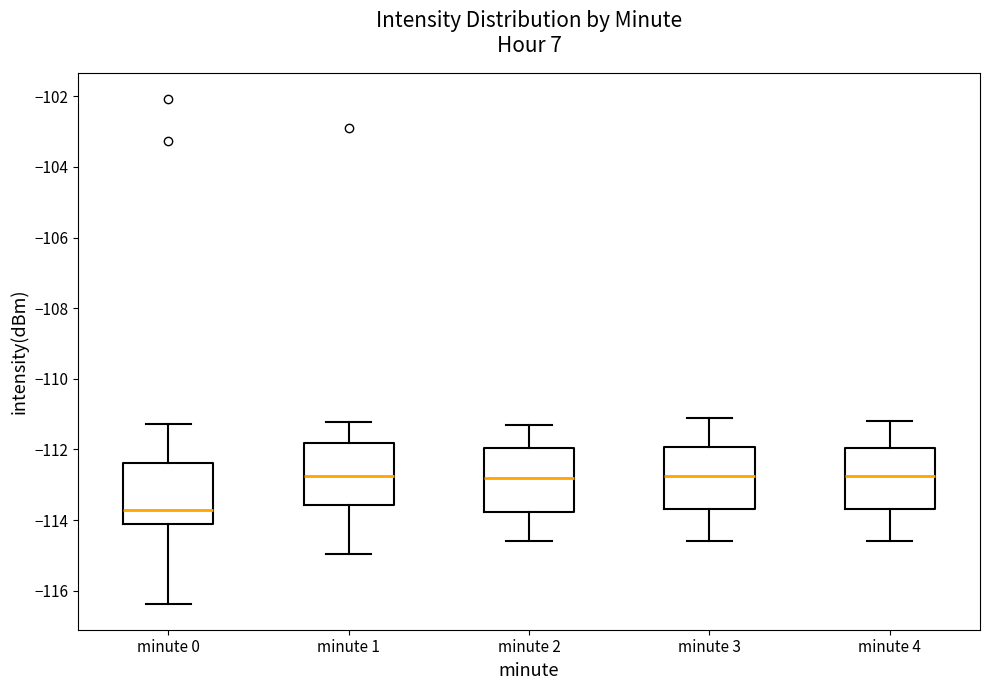

Where is the lower edge of the box for minute 1 on the y-axis? The values are not printed on the chart, so give them approximately, as read against the axis.

-113.6